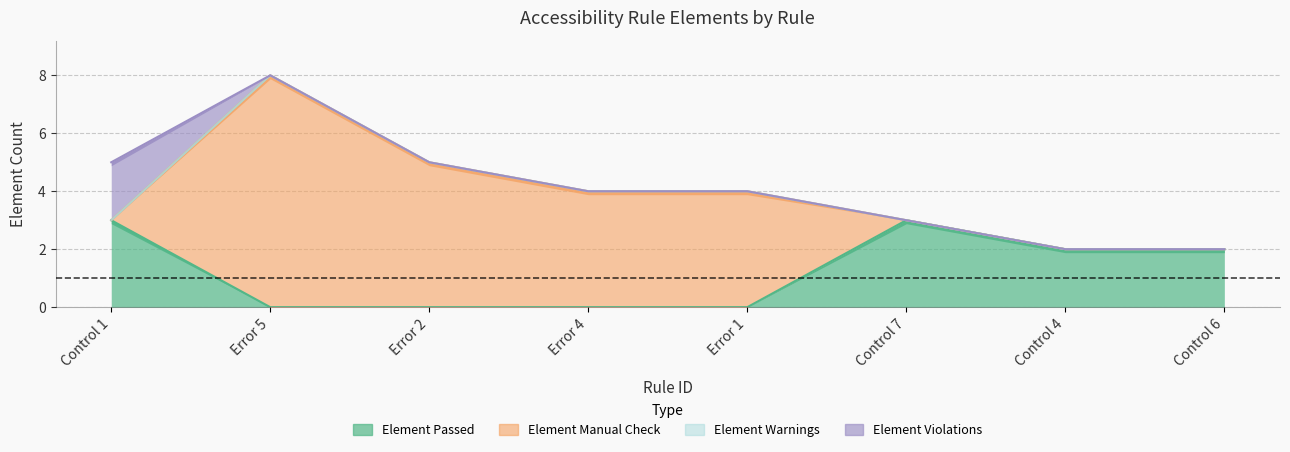

In Element Manual Check, how many points are higher than both neighbors (excluding endpoints)?

1